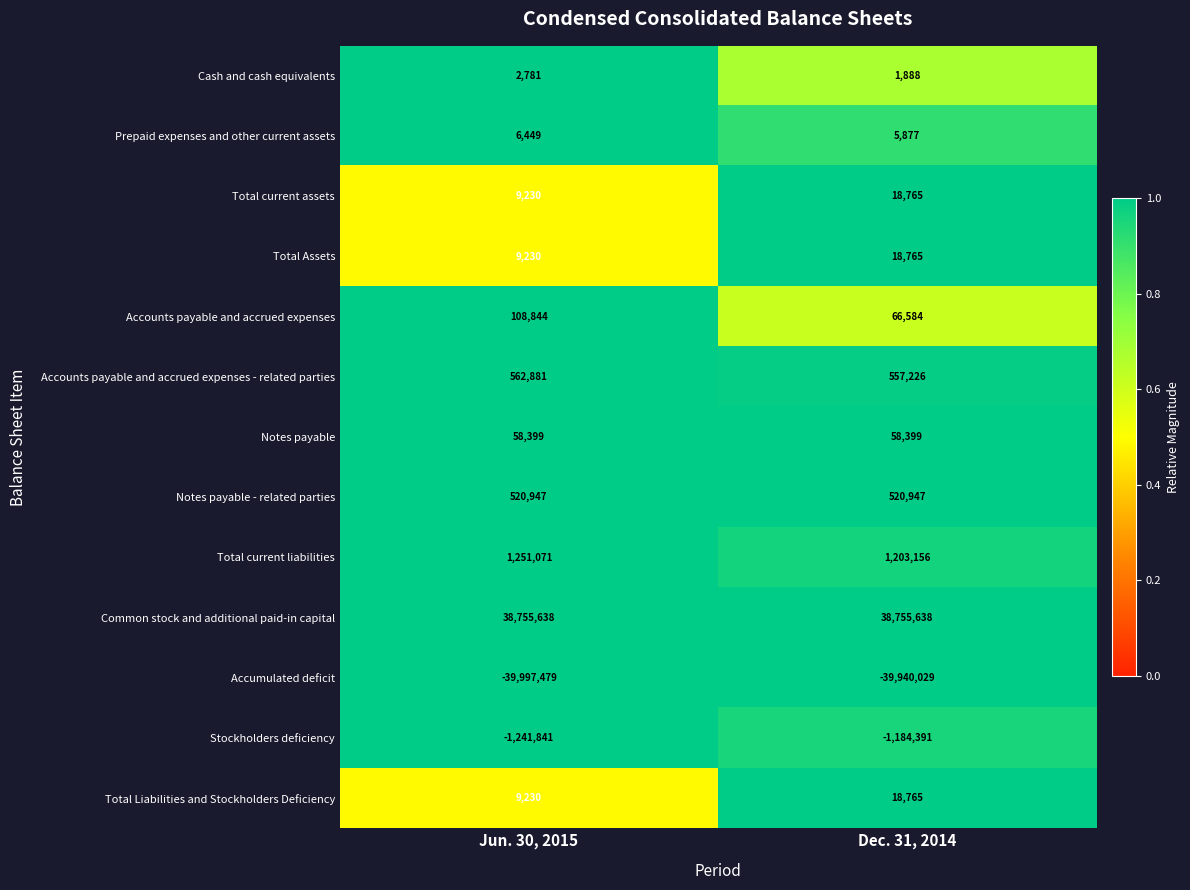

At which label is Total current assets closest to 13997?

Jun. 30, 2015